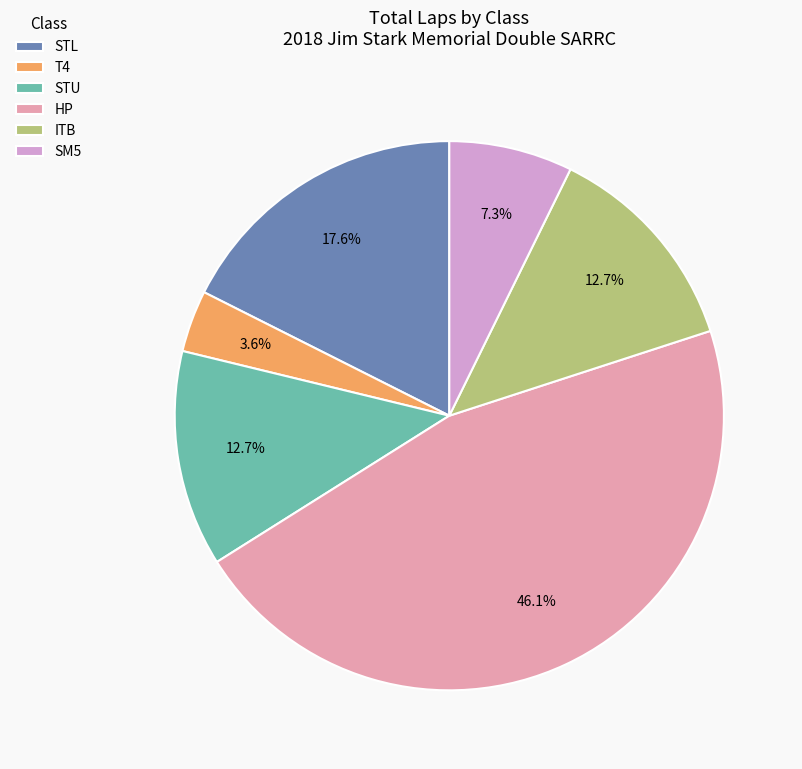

How much of the chart is everything except HP?

53.9%